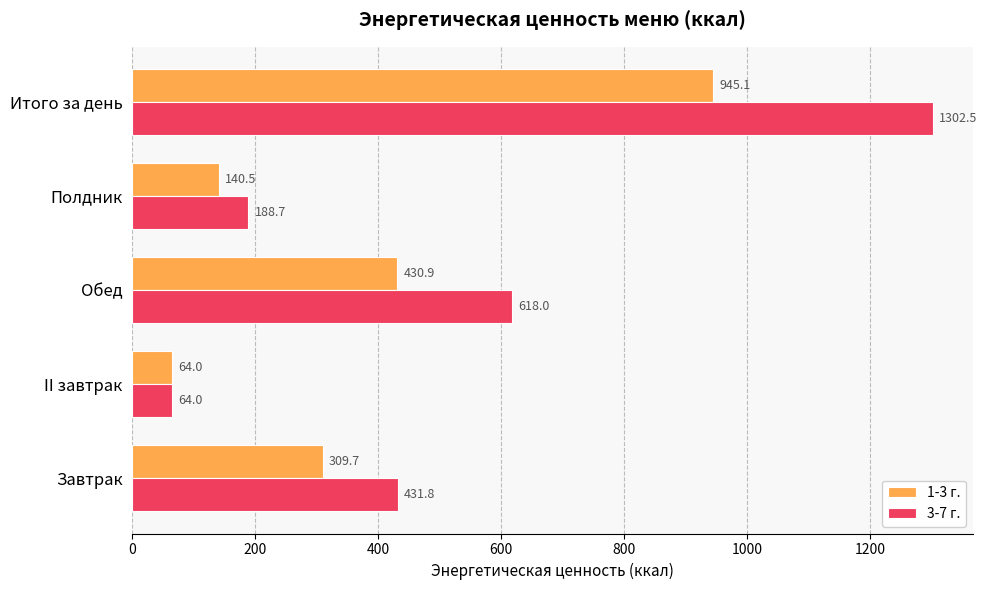

Which category has the lowest value across all series?

II завтрак